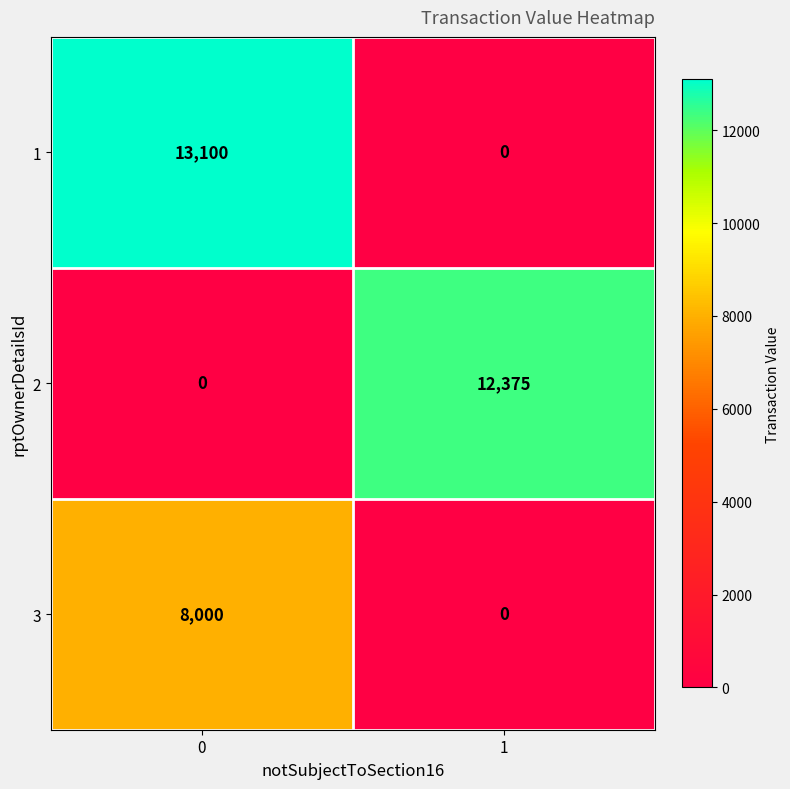

Which series has the largest range (max minus min)?

1